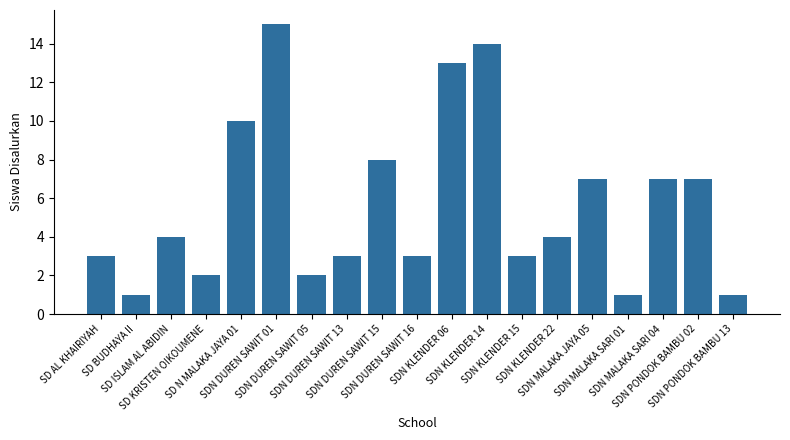

What is the sum of the values at SDN MALAKA SARI 04 and SDN DUREN SAWIT 16?

10